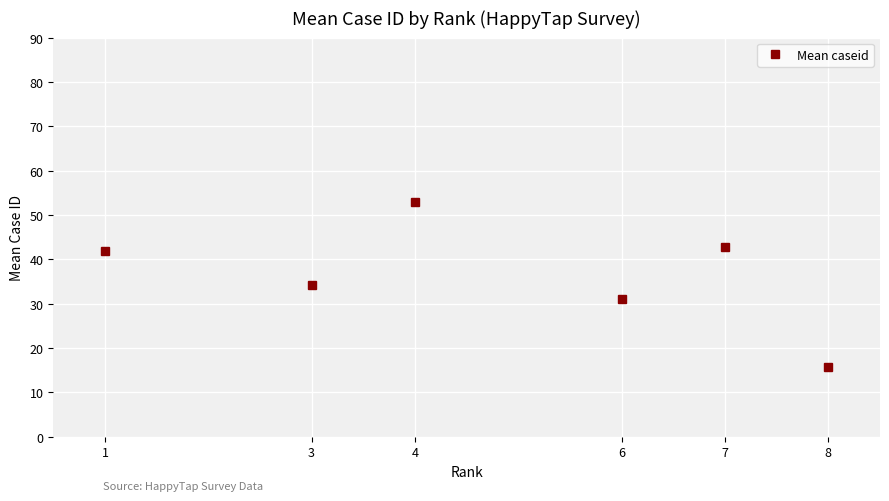

Is it true that the value at 7 is 67.3?

False